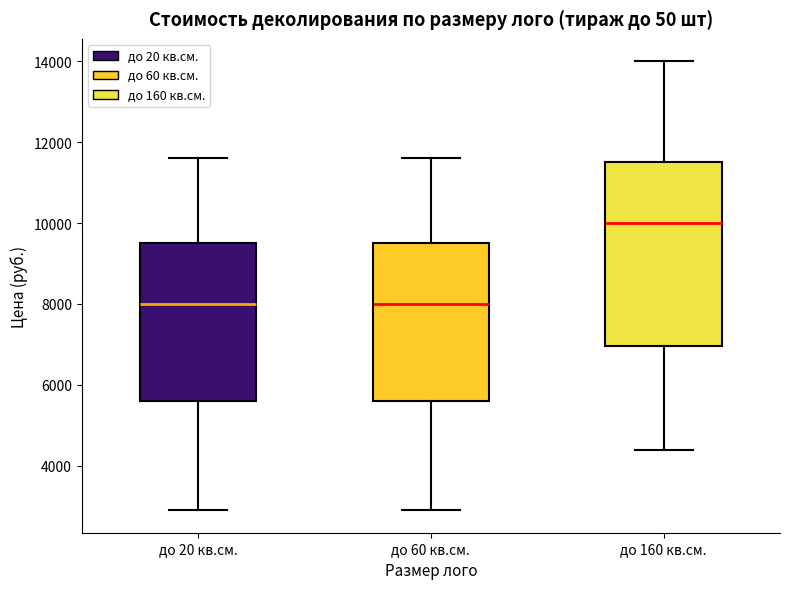

Where does the upper whisker of the box for до 60 кв.см. end on the y-axis? The values are not printed on the chart, so give them approximately, as read against the axis.

11600